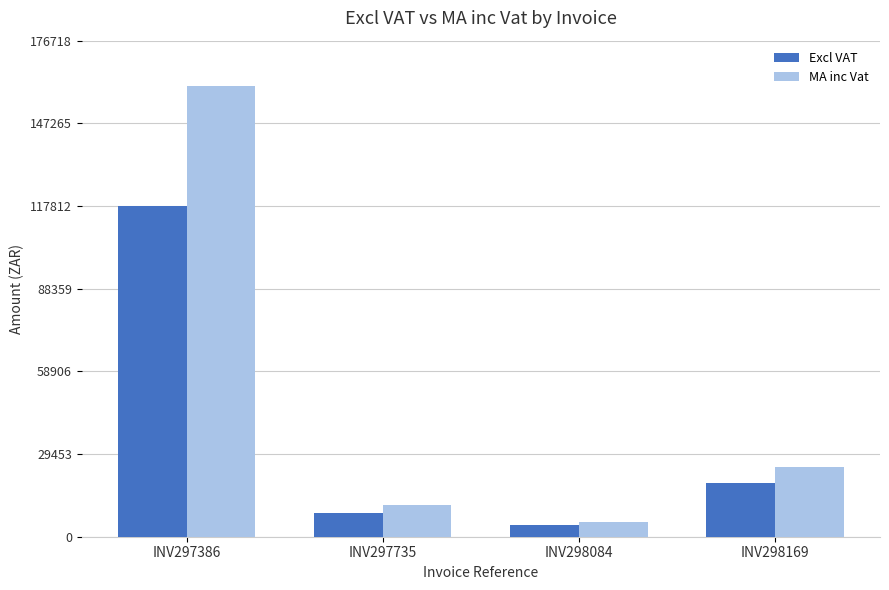

The value of Excl VAT at INV297386 is 208113.9. True or false?

False